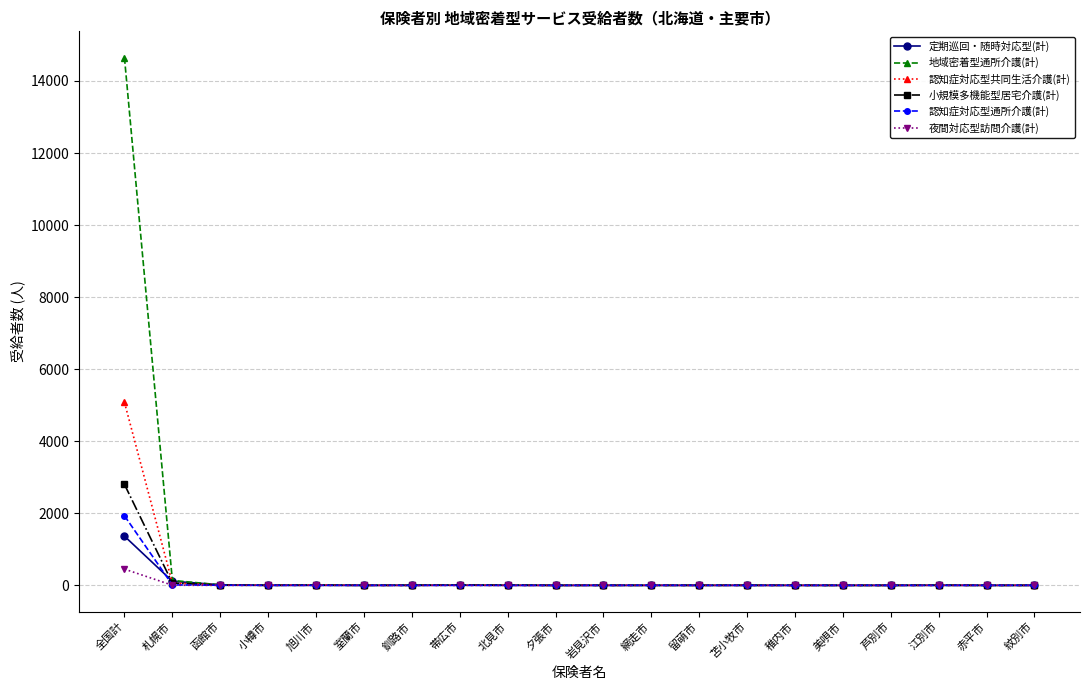

What is the label of the 2nd point from the right?

赤平市